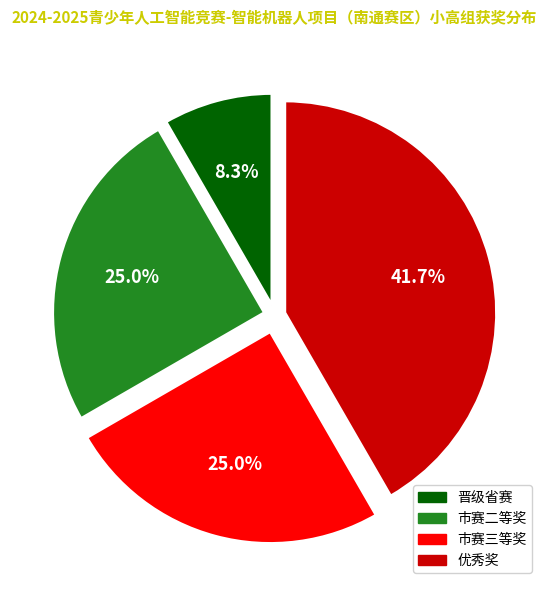

Which slice is the largest?

优秀奖